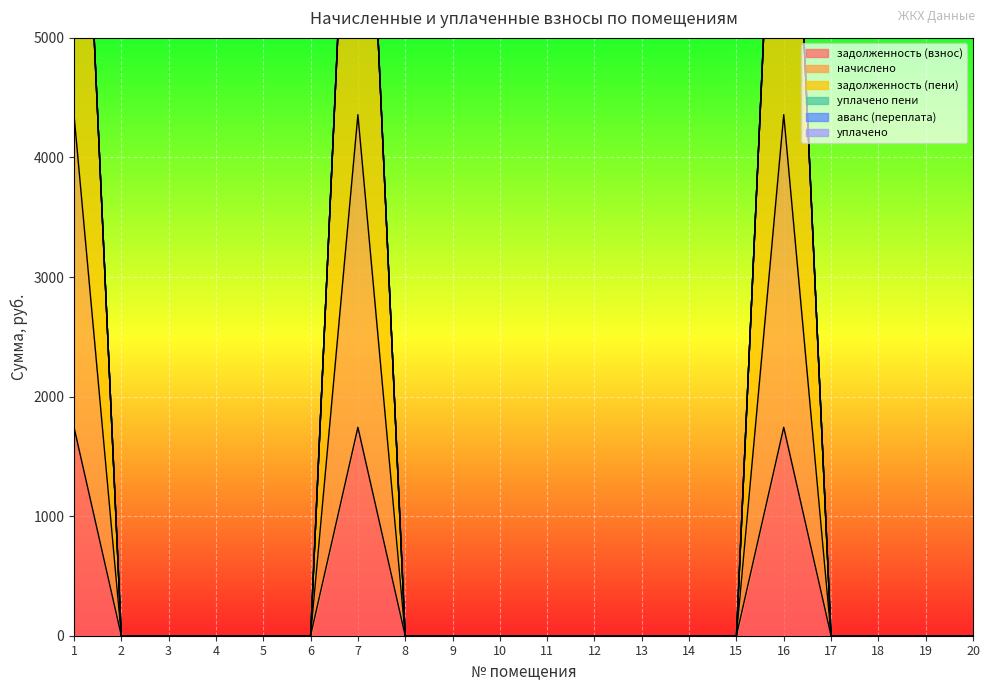

Between 4 and 14, which is larger?

4